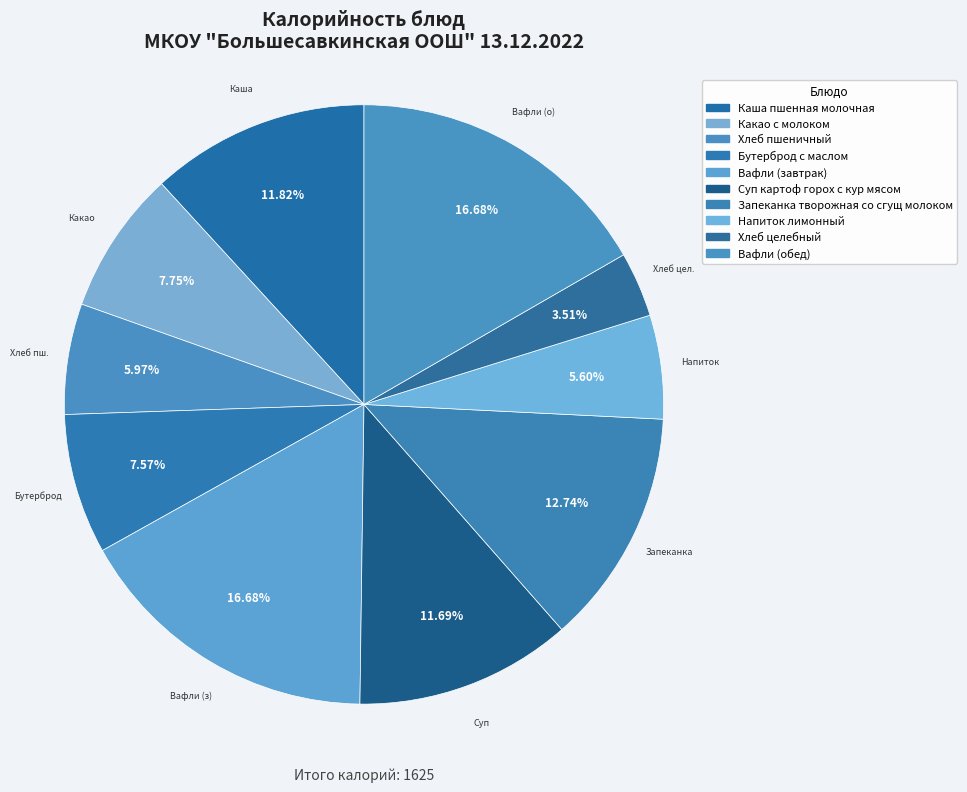

What percentage do Каша пшенная молочная and Какао с молоком together represent?

19.6%